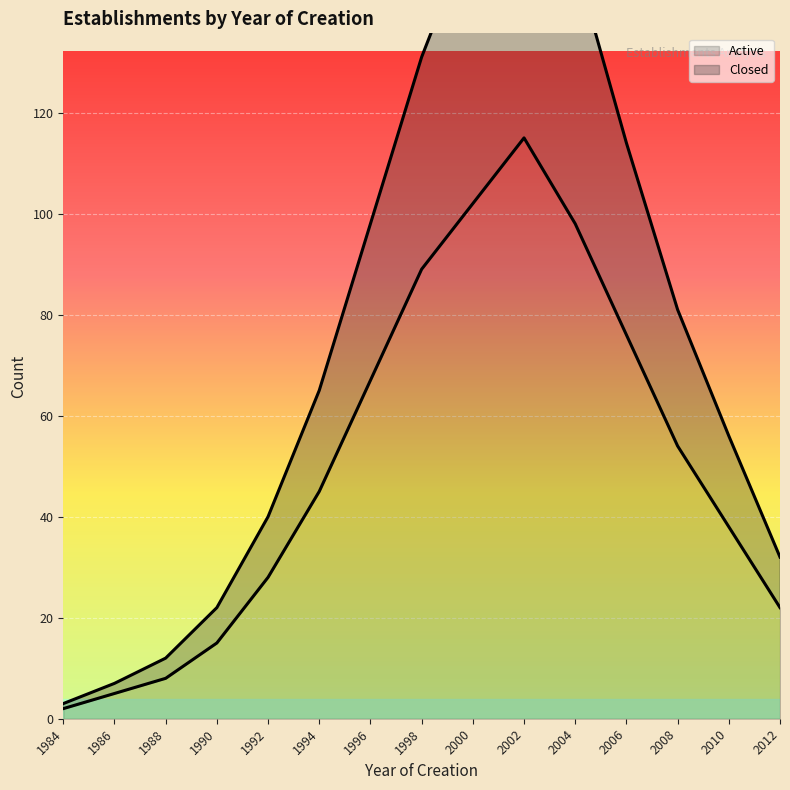

What is the highest value of the Closed series?

175